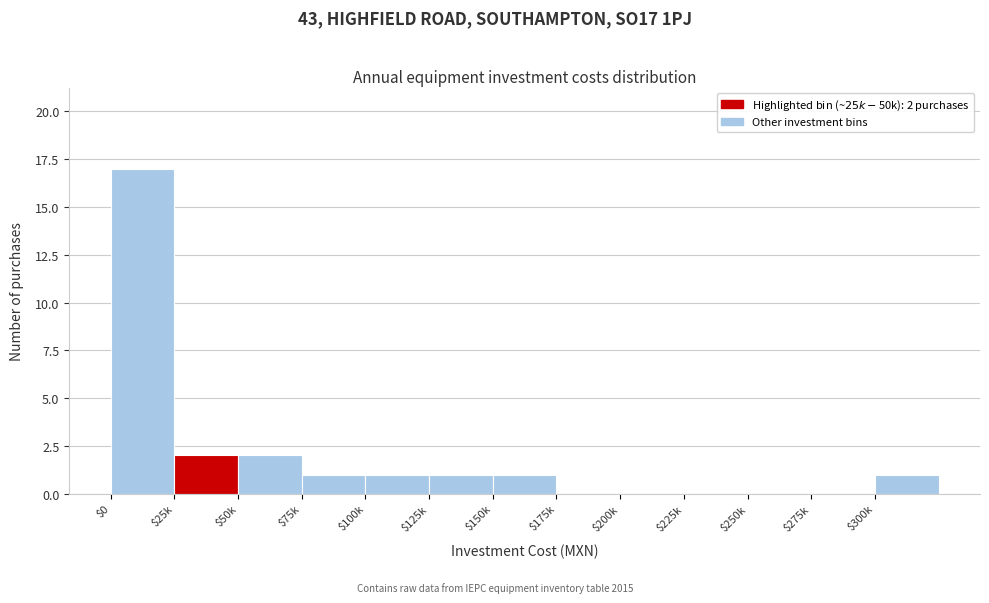

The chart shows a value of 9 at $200k. True or false?

False